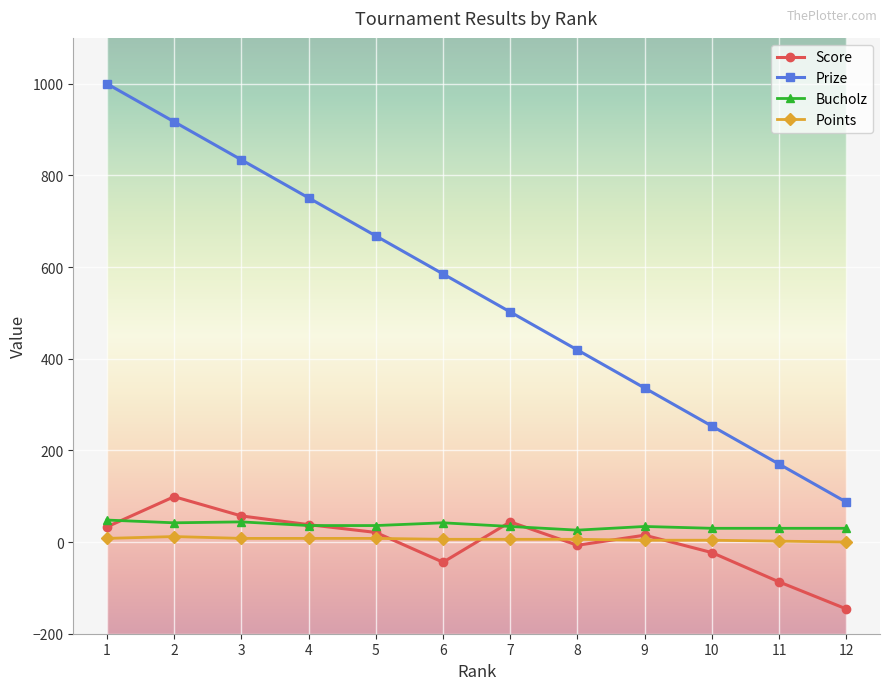

How many values in the Score series are below 21?

6